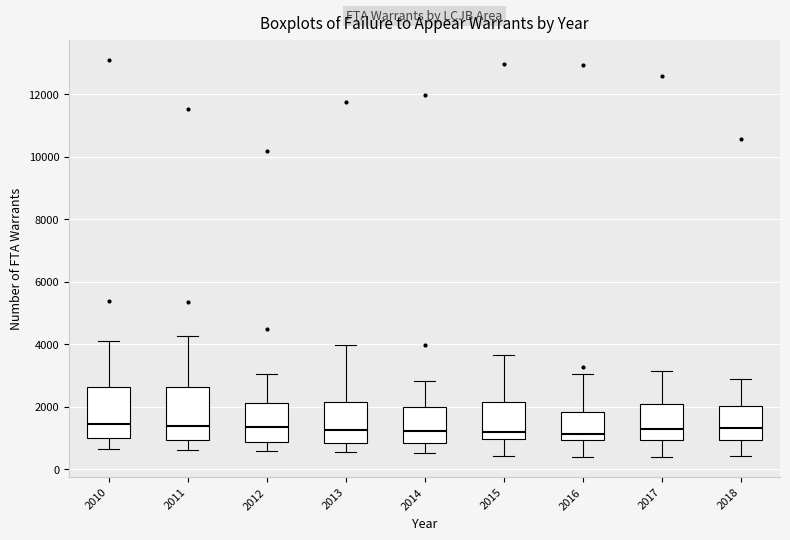

Where does the median line of the box at x = 2012 sit on the y-axis? The values are not printed on the chart, so give them approximately, as read against the axis.

1400